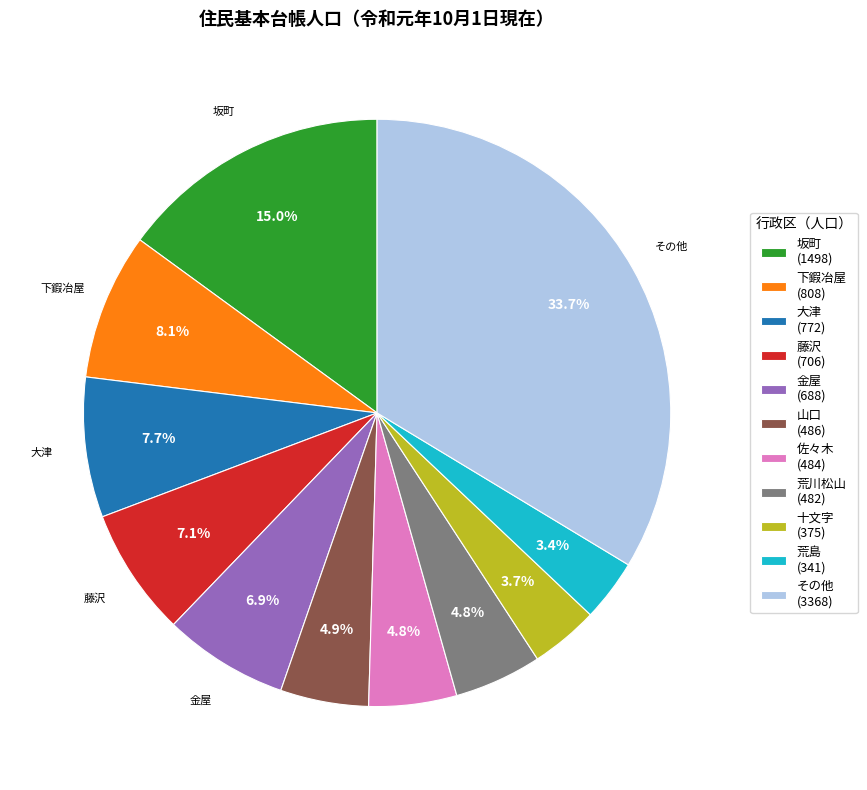

How many segments does this pie chart have?

11